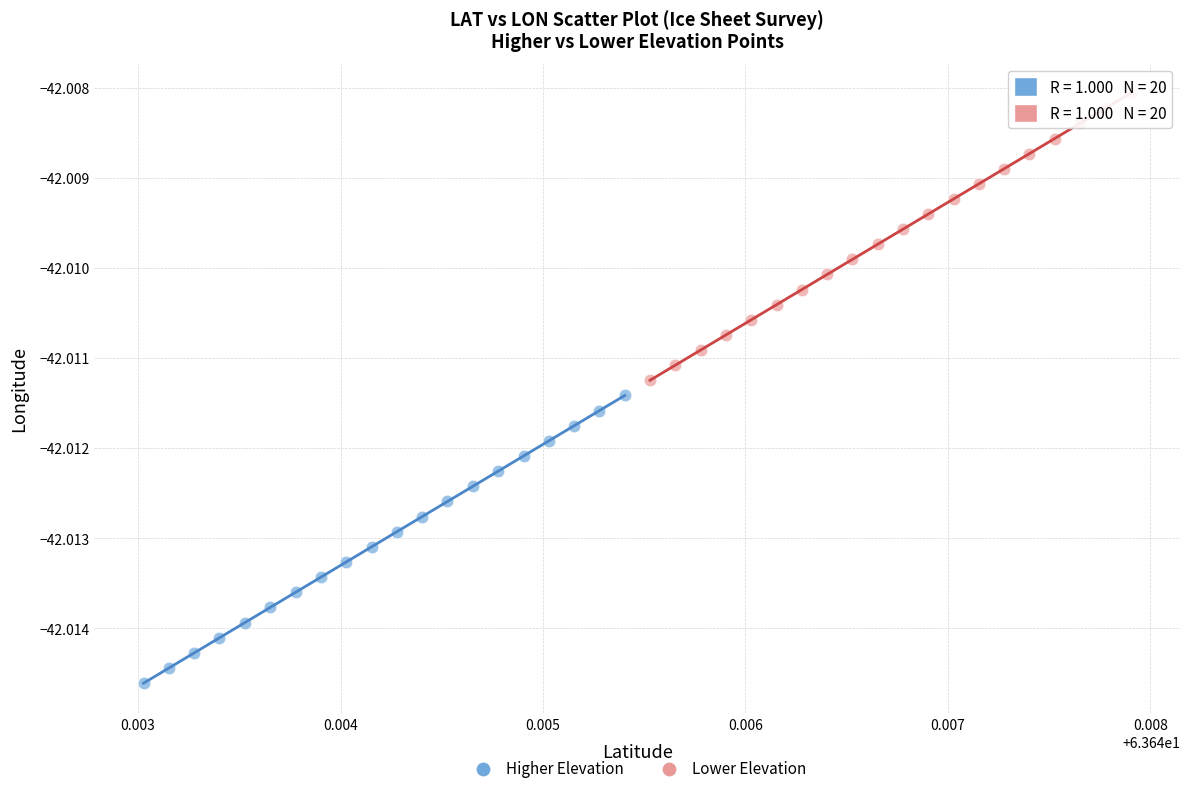

Which series contains the highest Y value?

Lower Elevation